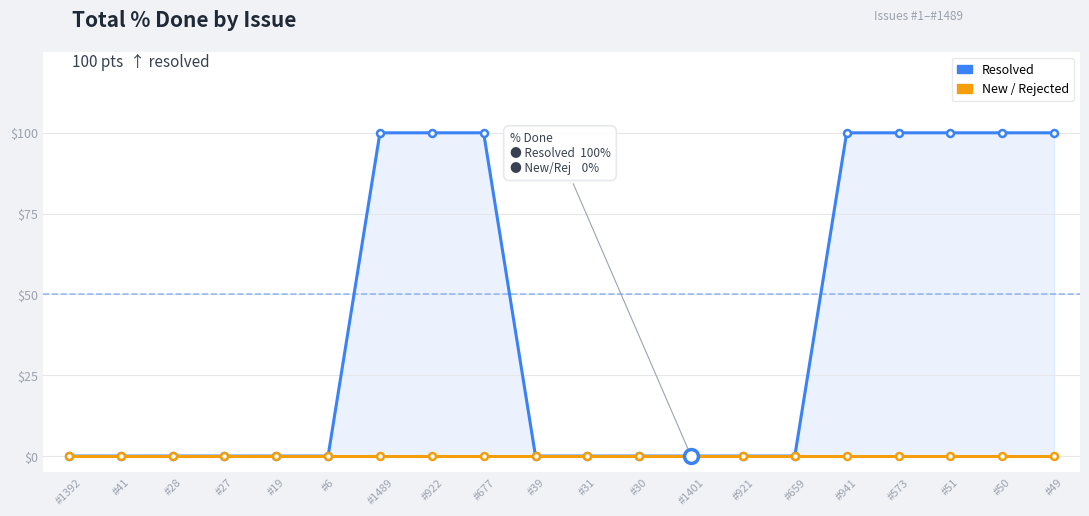

True or false: Resolved and New / Rejected cross at least once.

False